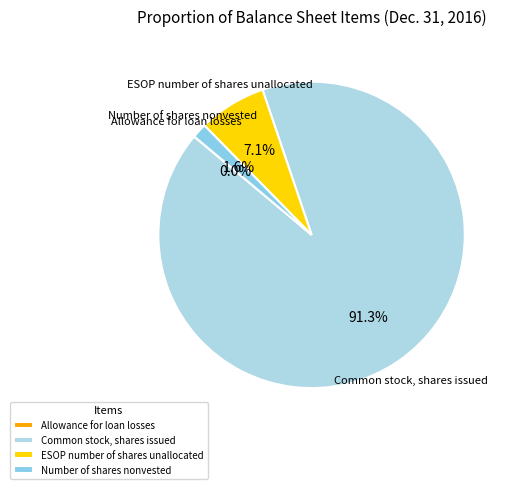

What is the majority slice?

Common stock, shares issued